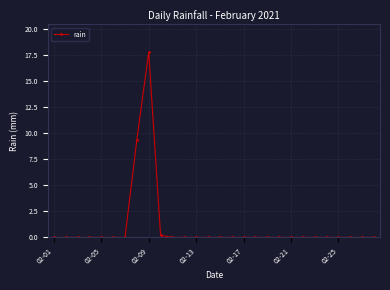

What is the average value?

1.0